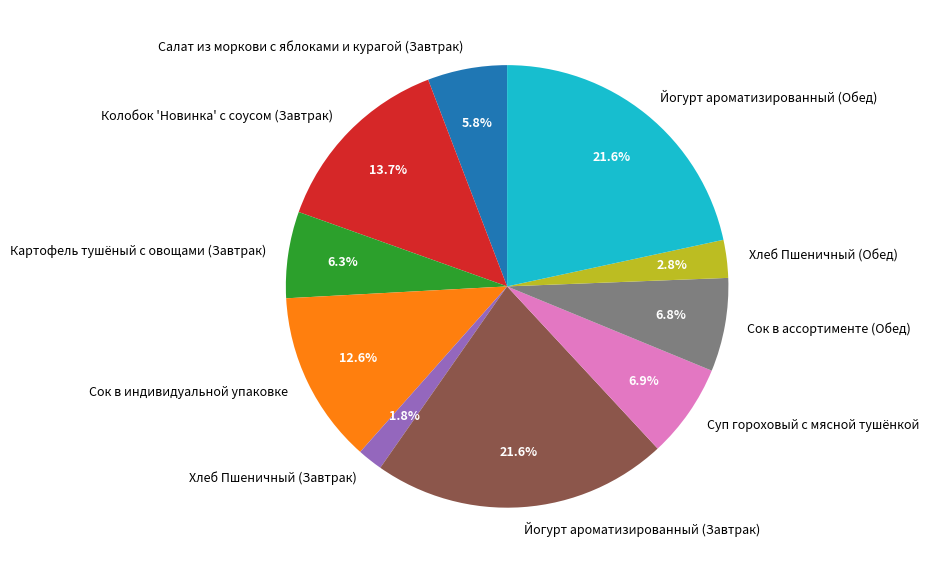

To the nearest percent, what is the average slice percentage?

10%